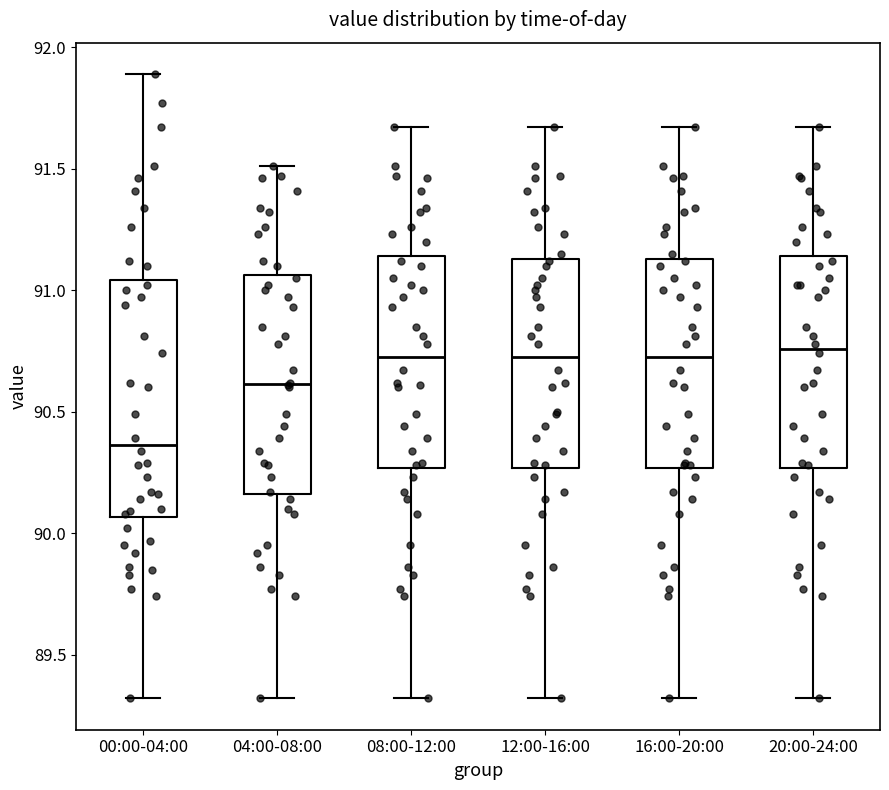

Reading left to right, read every box against the y-axis: the position of its median line, the range the box covers, and the ends of its whiskers. The values are not printed on the chart, so give them approximately, as read against the axis.

00:00-04:00: median 90.35, box 90.05 to 91.05, whiskers 89.30 to 91.90
04:00-08:00: median 90.60, box 90.15 to 91.05, whiskers 89.30 to 91.50
08:00-12:00: median 90.75, box 90.25 to 91.15, whiskers 89.30 to 91.65
12:00-16:00: median 90.75, box 90.25 to 91.15, whiskers 89.30 to 91.65
16:00-20:00: median 90.75, box 90.25 to 91.15, whiskers 89.30 to 91.65
20:00-24:00: median 90.75, box 90.25 to 91.15, whiskers 89.30 to 91.65